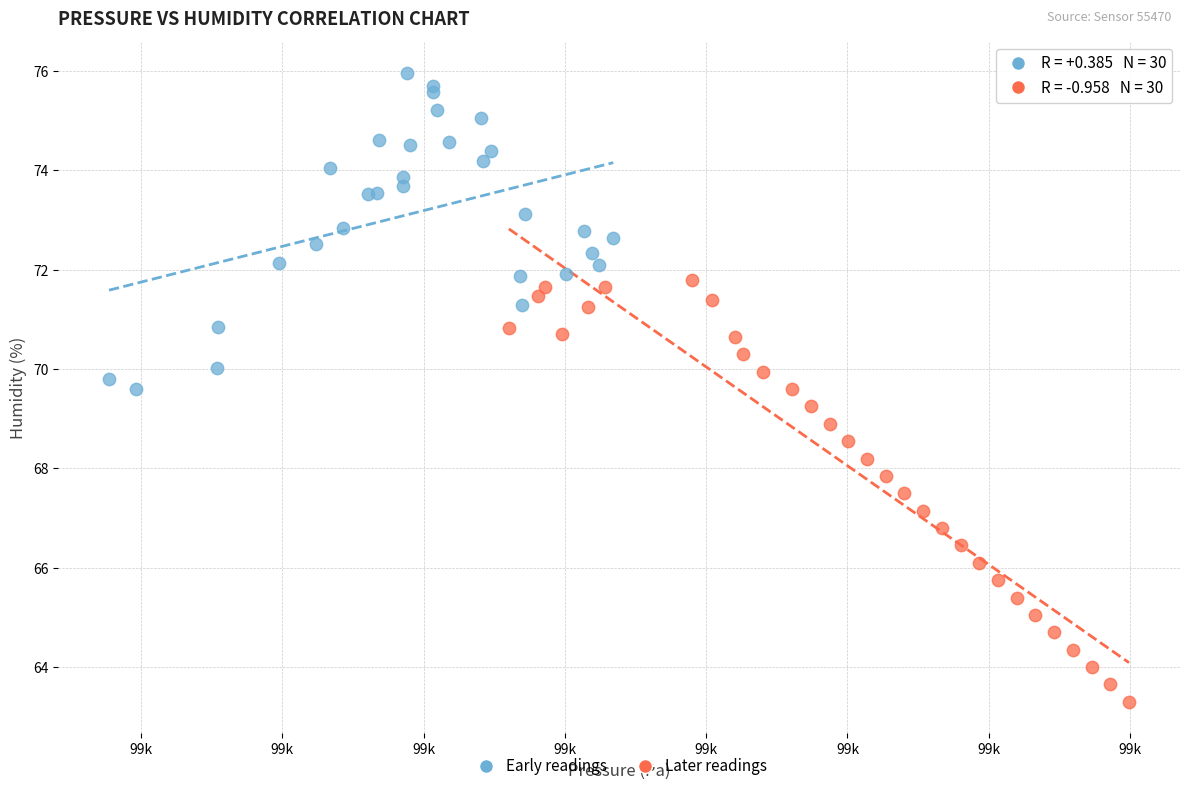

Which series contains the lowest Y value?

Later readings